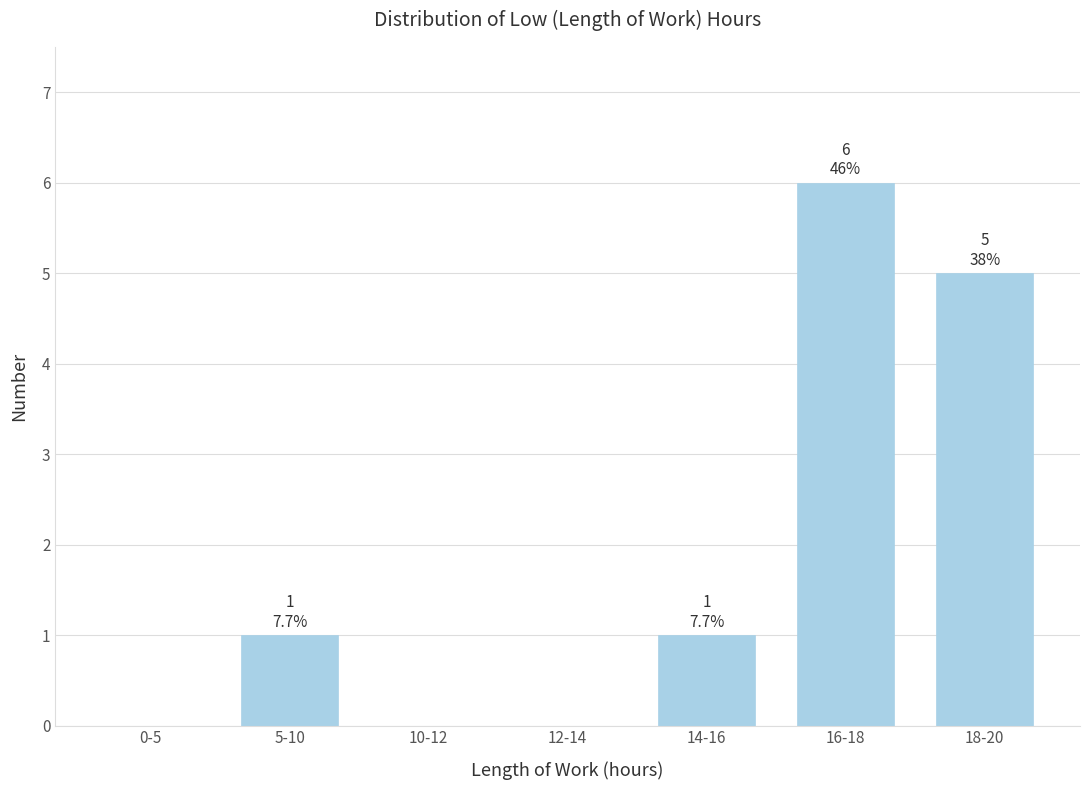

Reading left to right, transcribe all the data shown in this chart.

0-5=0	5-10=1	10-12=0	12-14=0	14-16=1	16-18=6	18-20=5